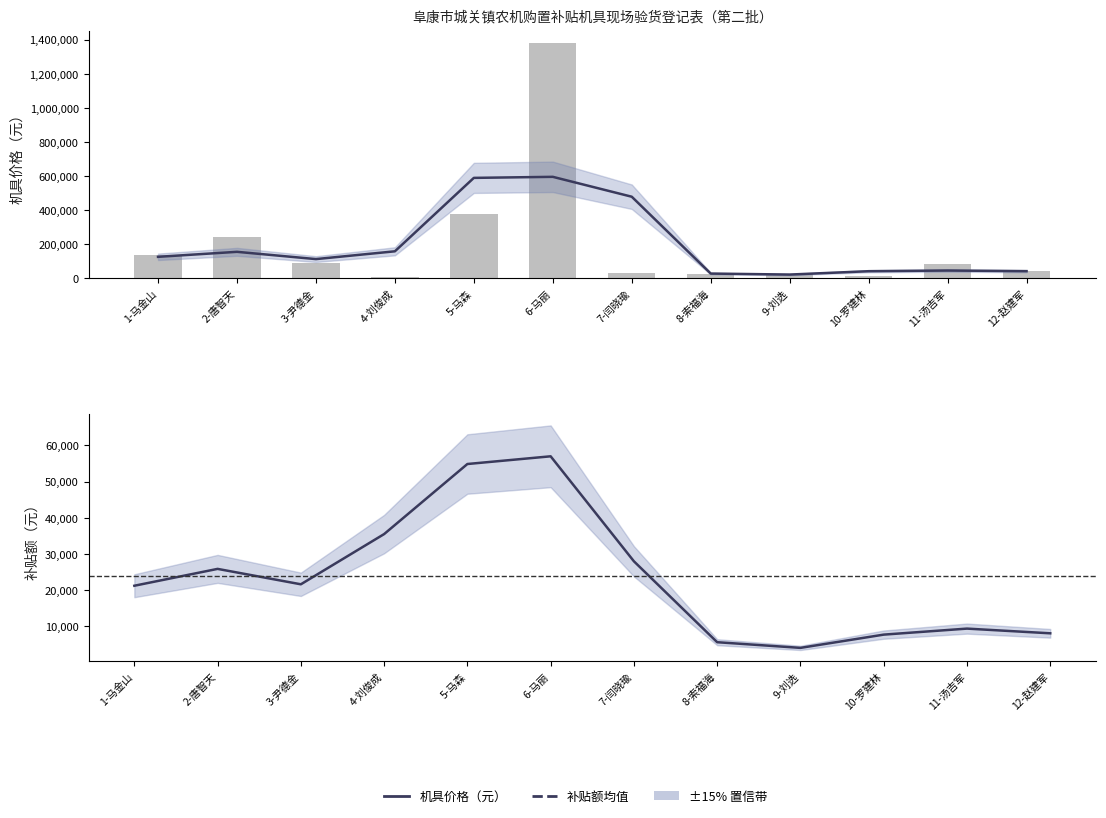

How many data points does each series have?

12